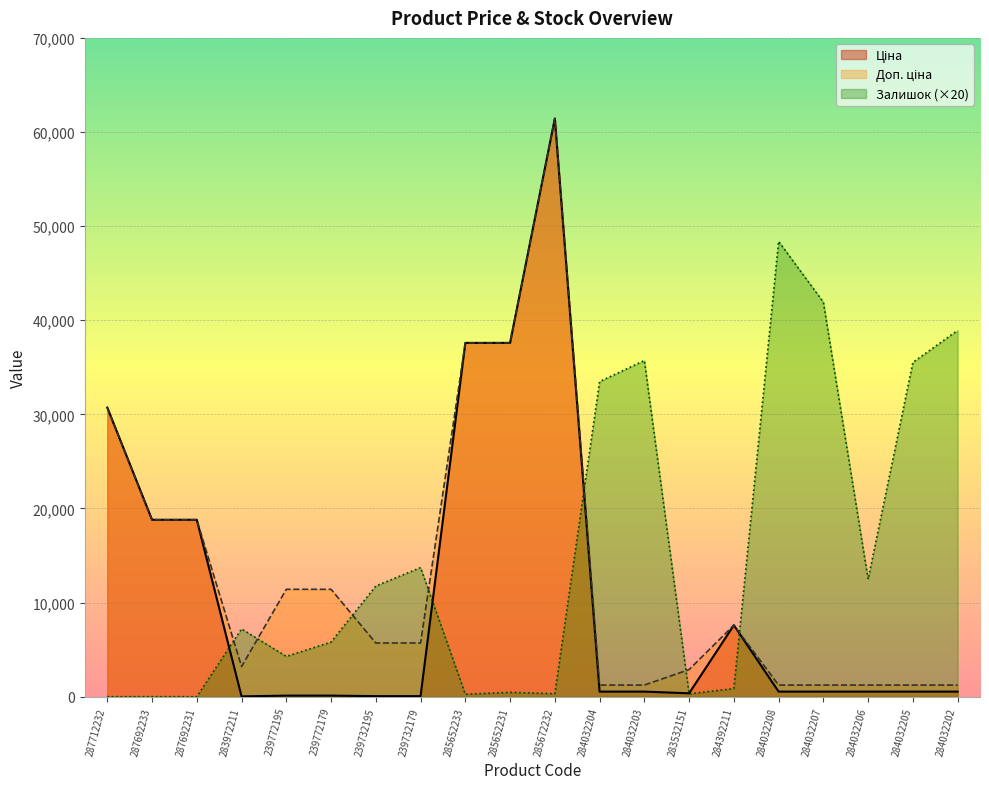

Which has a higher value, 285652231 or 284032203?

285652231